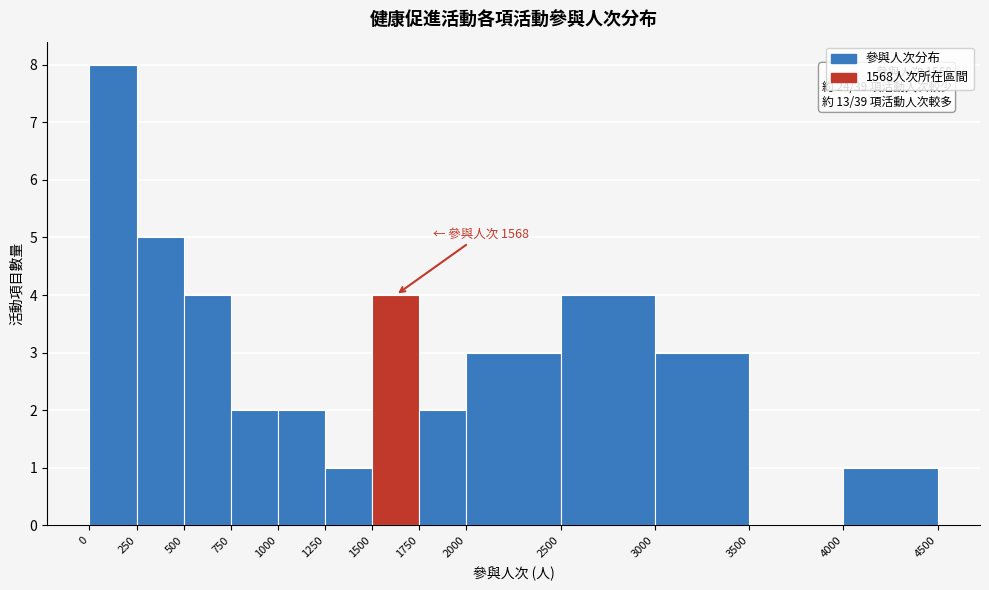

Over which range of the x-axis is the bar tallest?

0 to 250